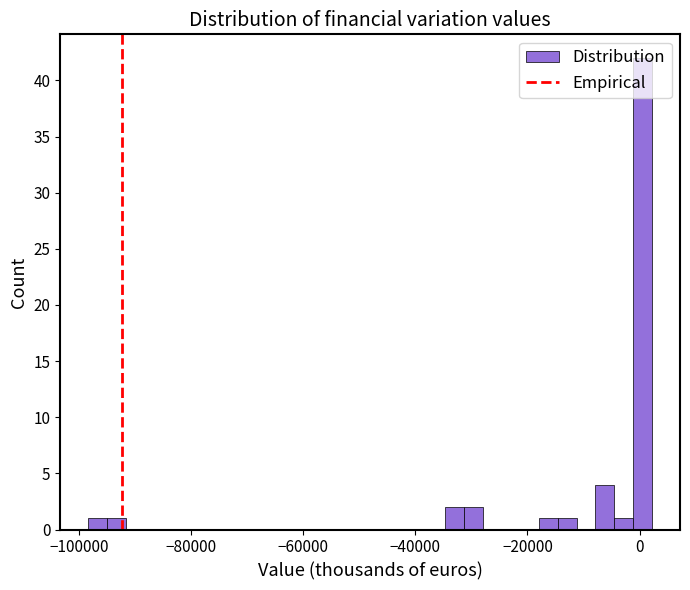

Around what value on the x-axis is the tallest bar? Give the approximate position of its centre, as read against the axis.

0